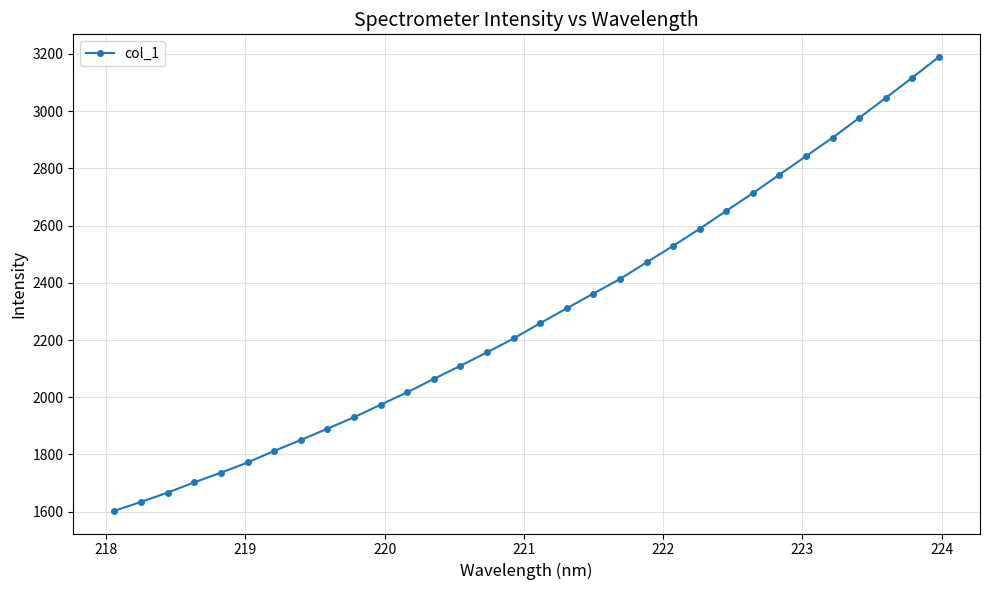

What is the value of the 25th point from the left?

2713.1